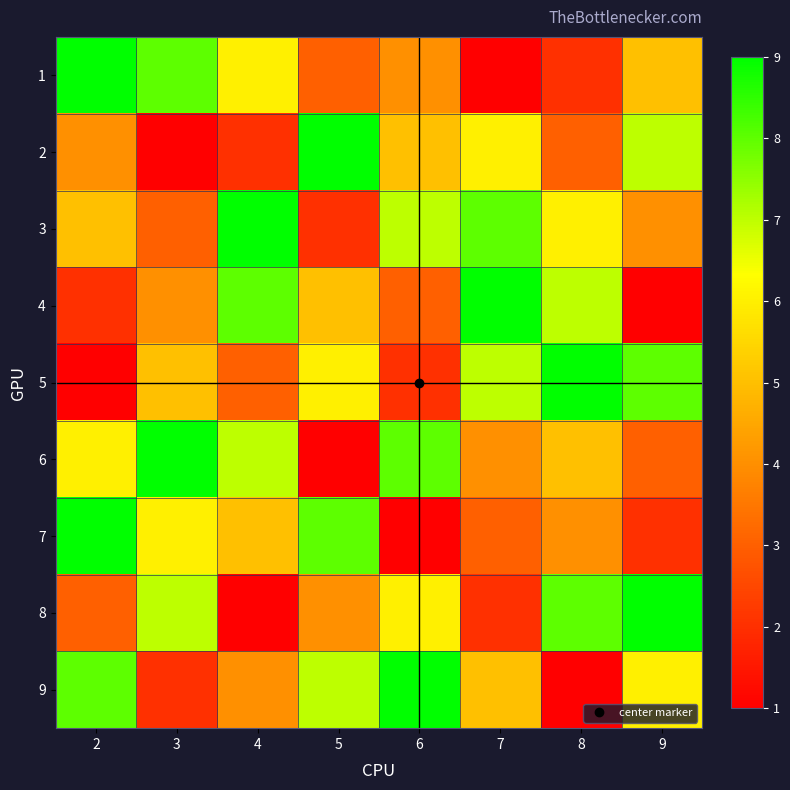

Count the number of categories in the chart.

8